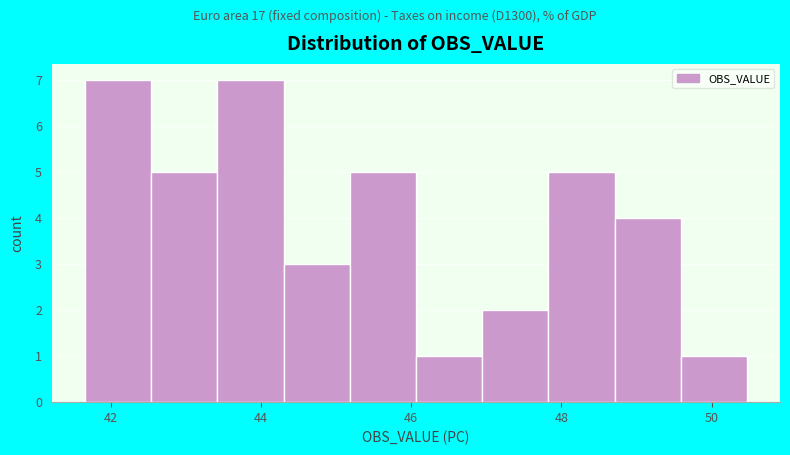

What is the height of the bar covering 42.6 to 43.4 on the x-axis? Neither the bar edges nor the heights are printed on the chart, so give them approximately, as read against the axes.

5